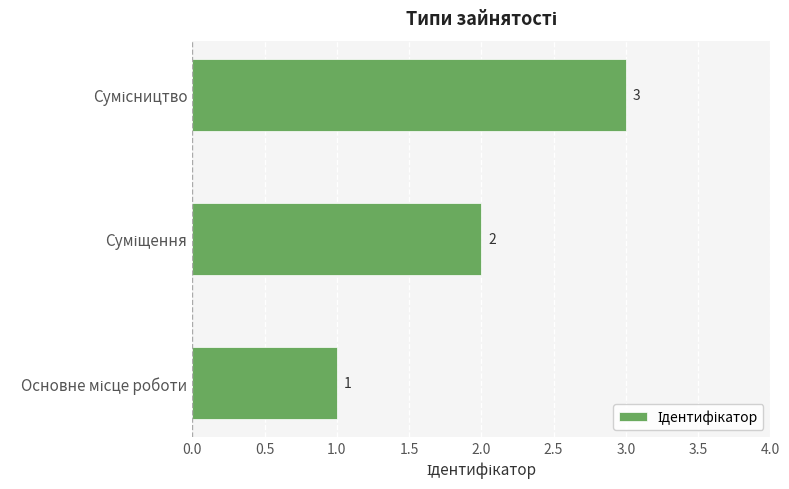

Count the values in the range 1 to 3.

3